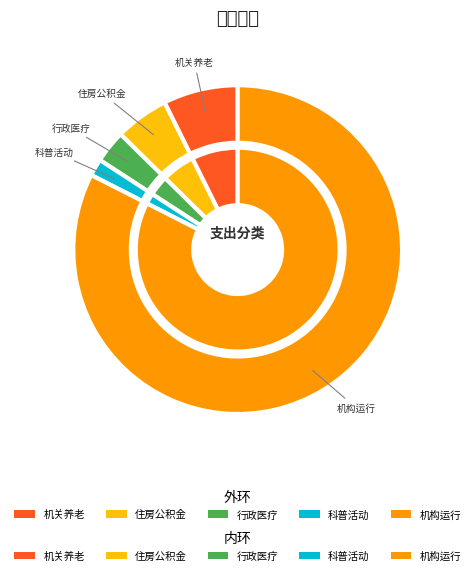

To the nearest percent, what percentage of the pie is 机构运行?

82%